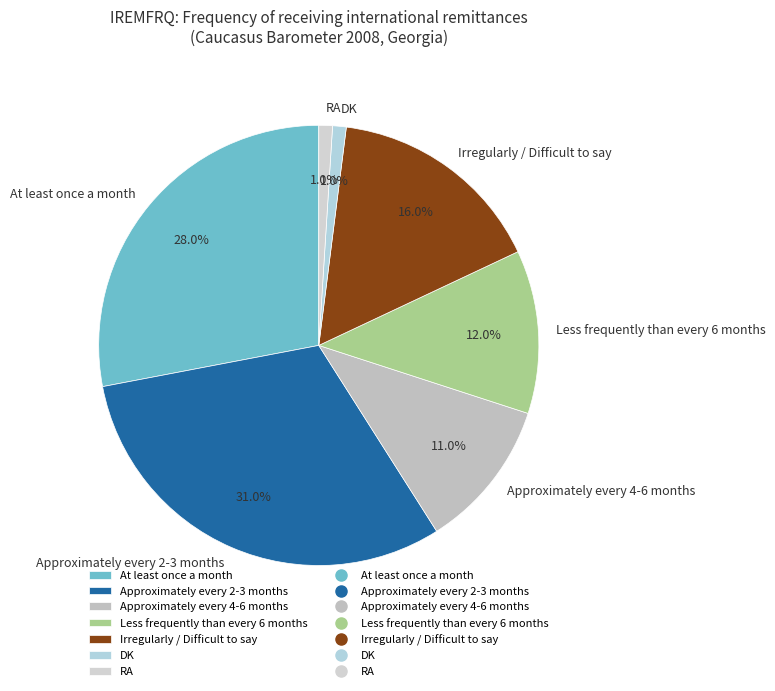

To the nearest percent, what is the average slice percentage?

14%